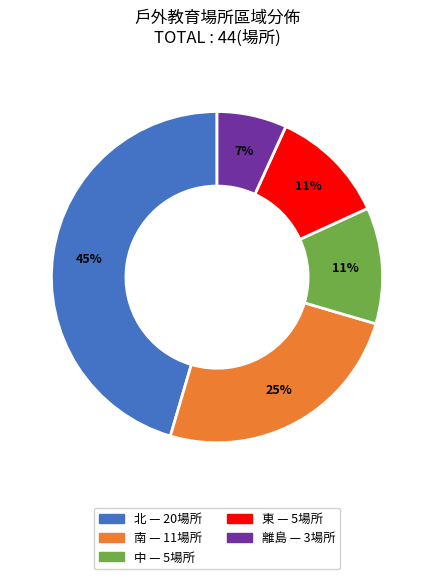

How many segments does this pie chart have?

5